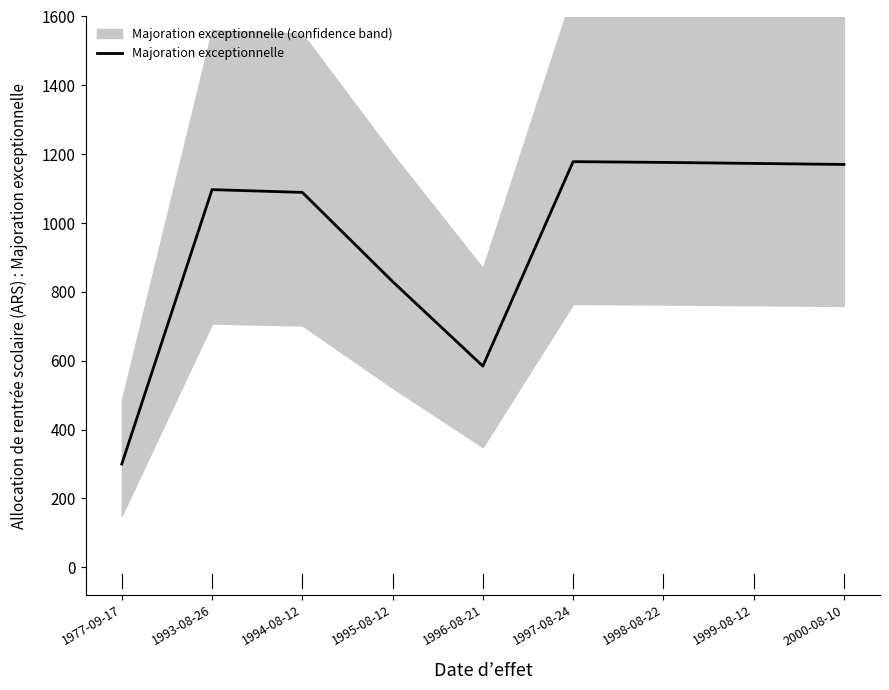

The value at 1997-08-24 is 452.3. True or false?

False